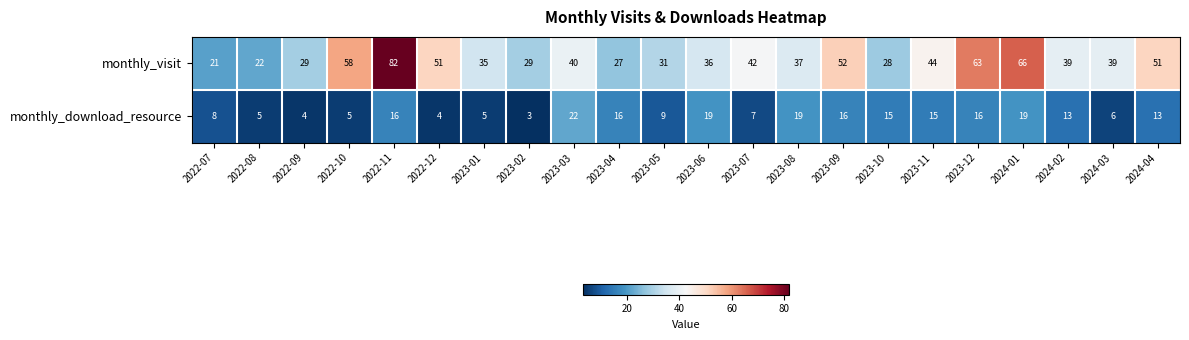

What is the difference between the monthly_download_resource values at 2023-06 and 2022-09?

15